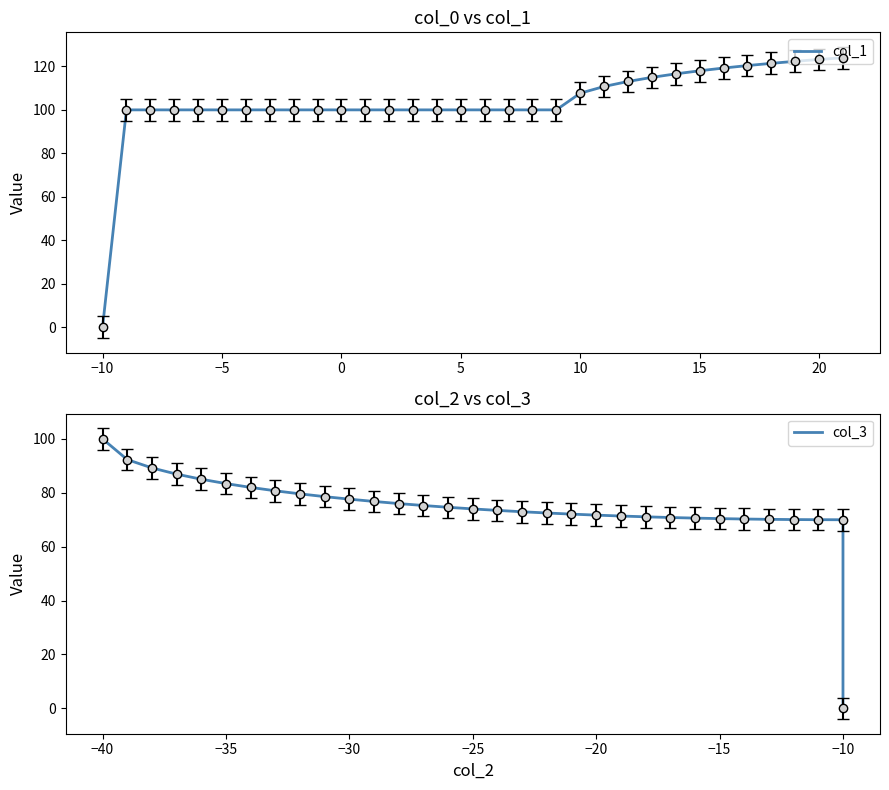

Which category has the lowest value in the col_1 series?

−10